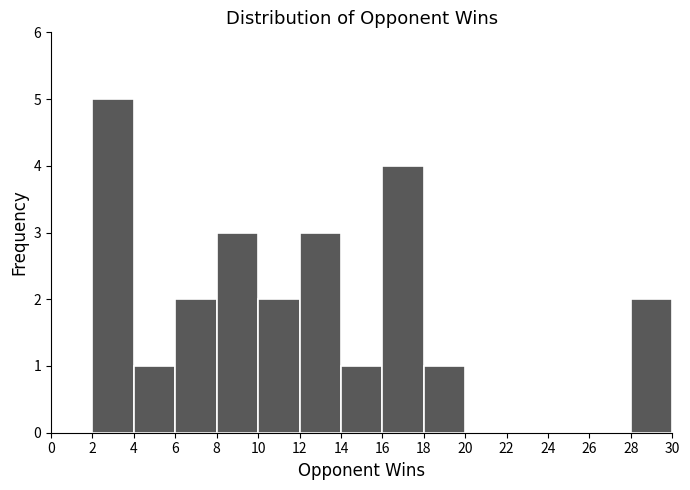

What is the height of the bar covering 10 to 12 on the x-axis? The values are not printed on the chart, so give them approximately, as read against the axis.

2